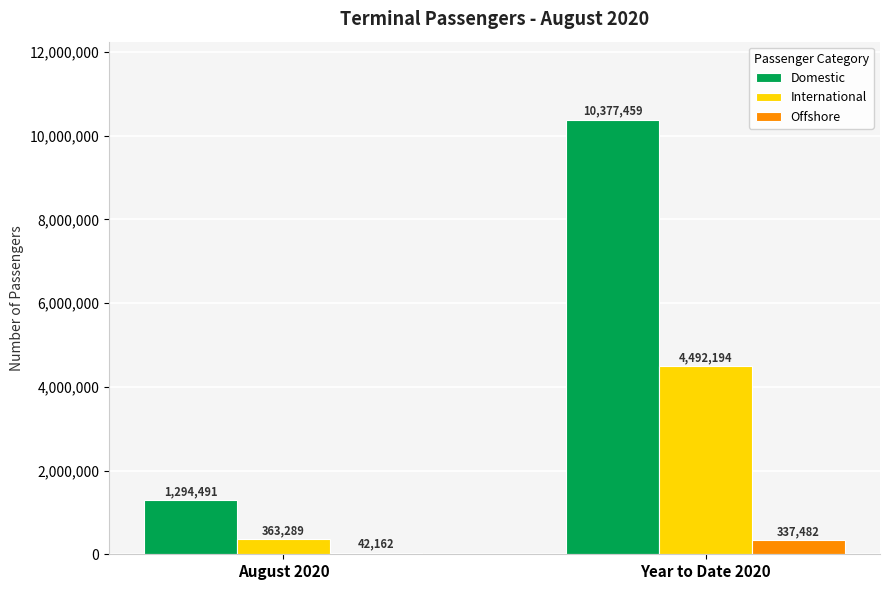

What is the value of the Domestic bar at the 2nd from the left?

10377459